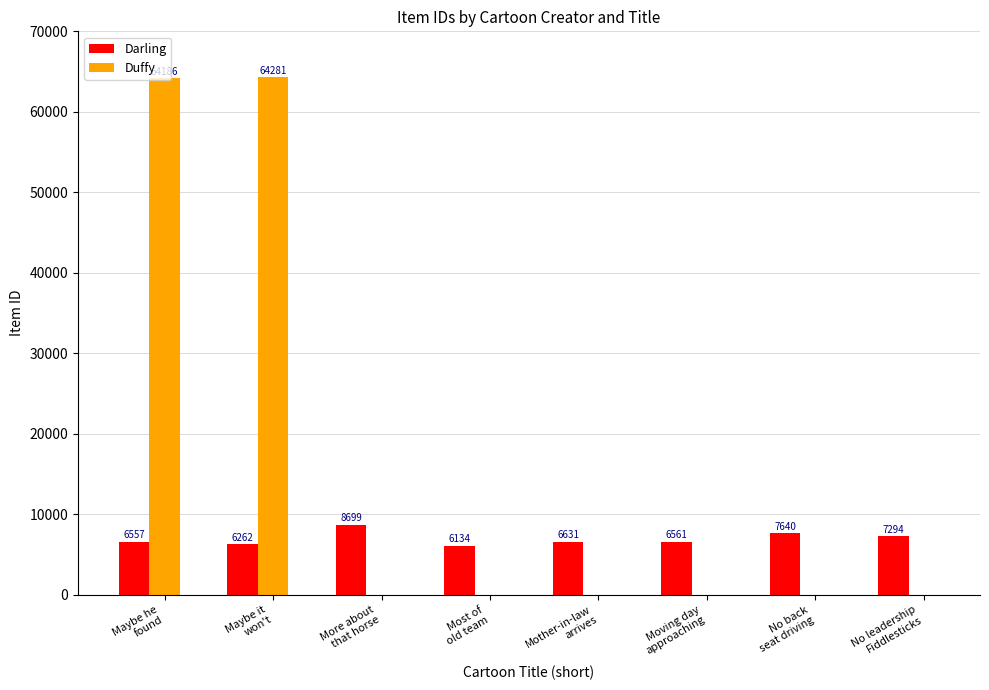

What is the spread (max minus min) of values at No leadership
Fiddlesticks?

7294